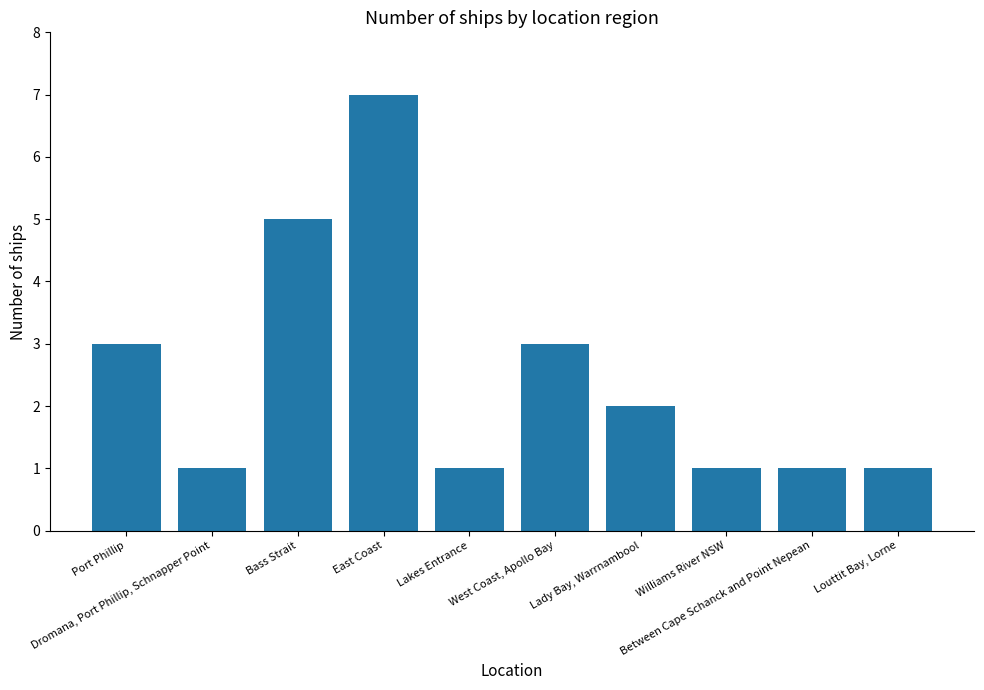

What is the sum of all values?

25